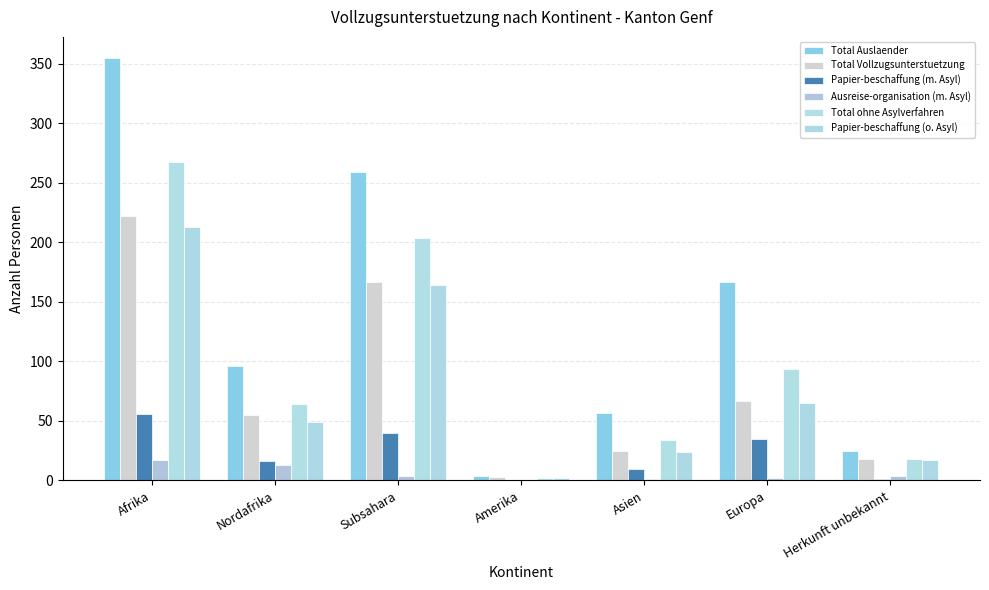

How many data points does each series have?

7